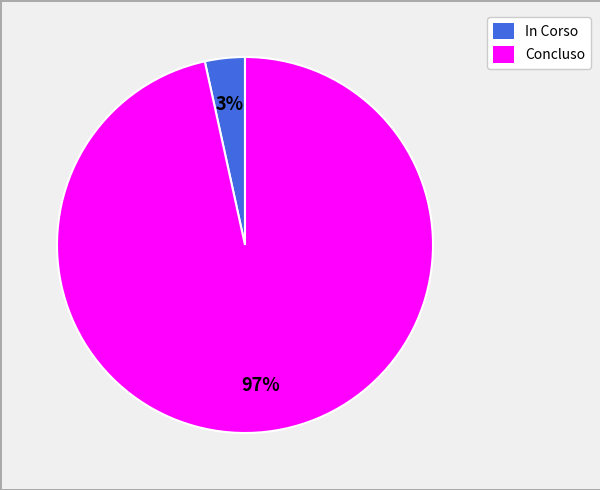

To the nearest percent, what is the combined percentage of In Corso and Concluso?

100%